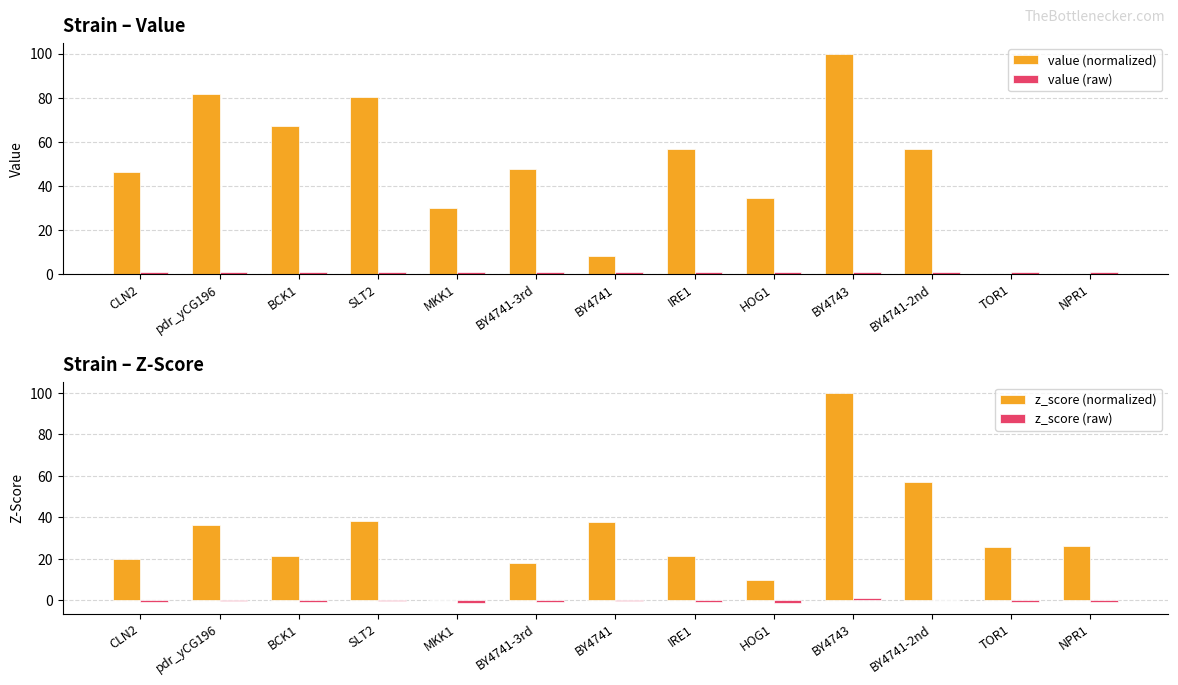

Are the bars horizontal?

No